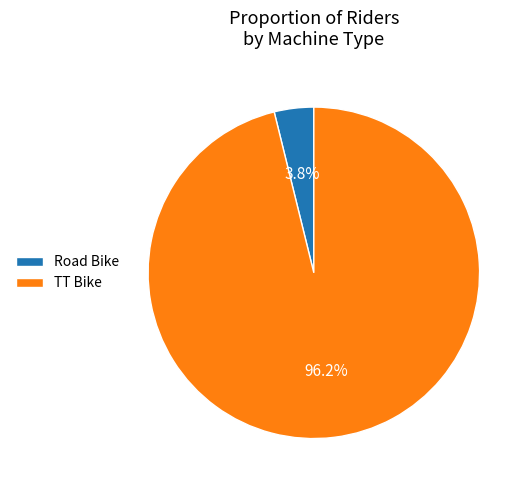

Count the number of slices in the pie.

2